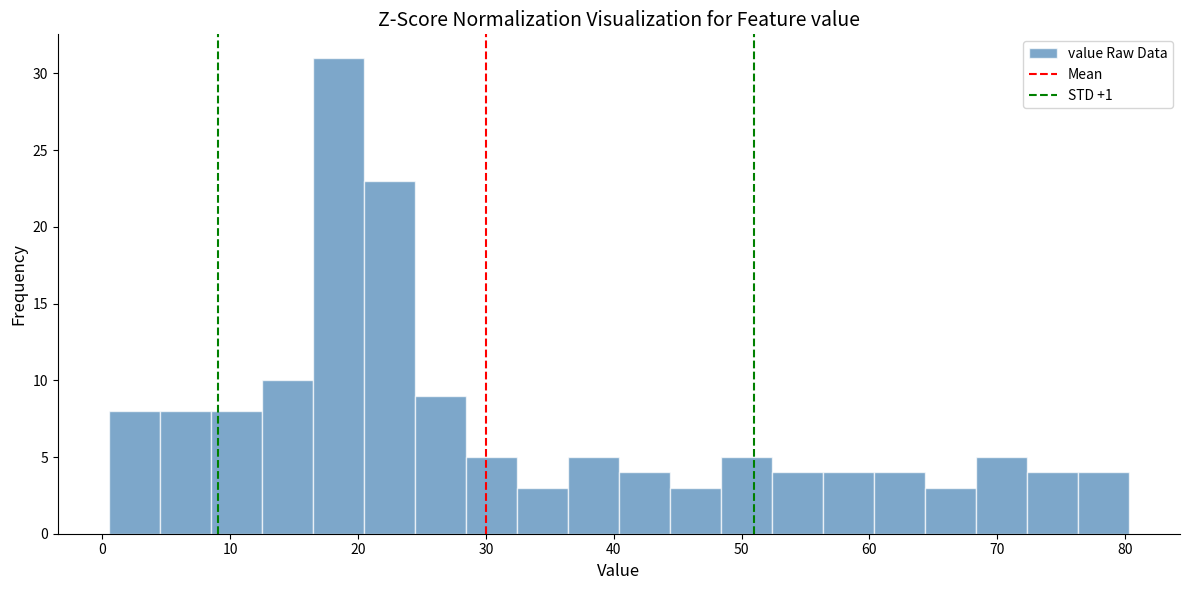

Read against the x-axis, roughly where is the centre of the tallest bar?

18